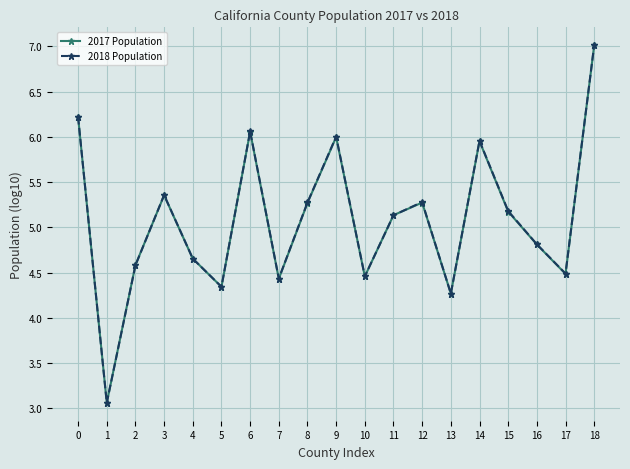

Does the chart display data point markers on the line(s)?

Yes